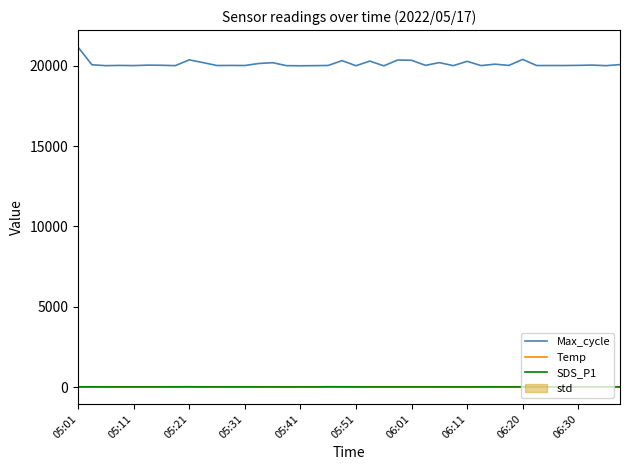

What is the smallest value displayed?

6.9